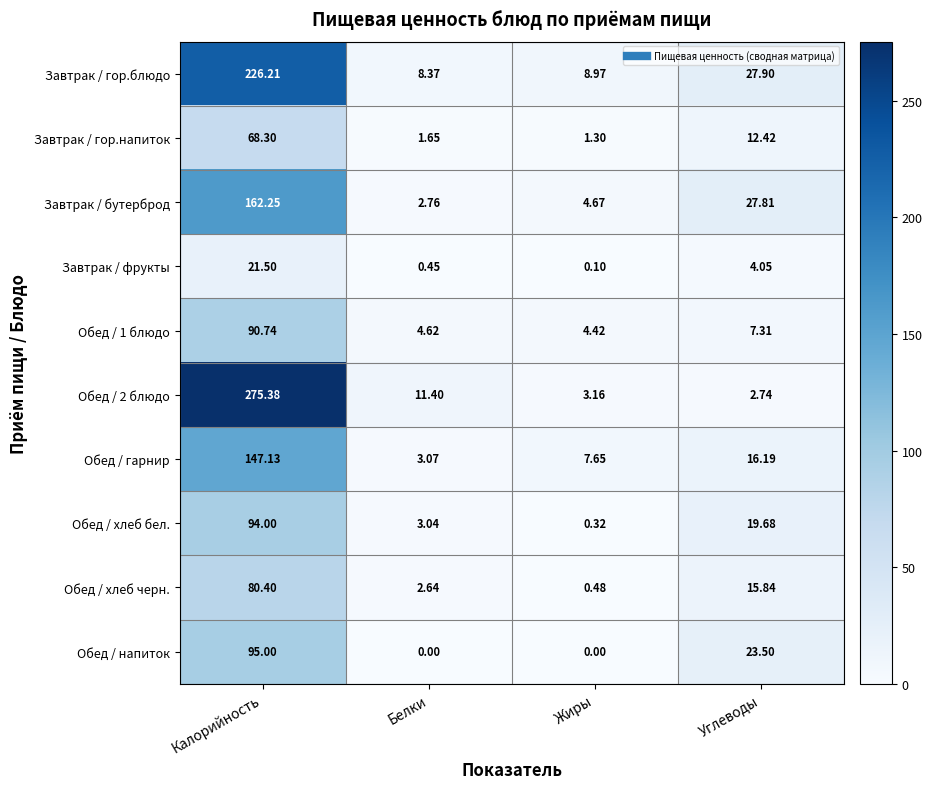

Which label corresponds to the largest value in the chart?

Калорийность